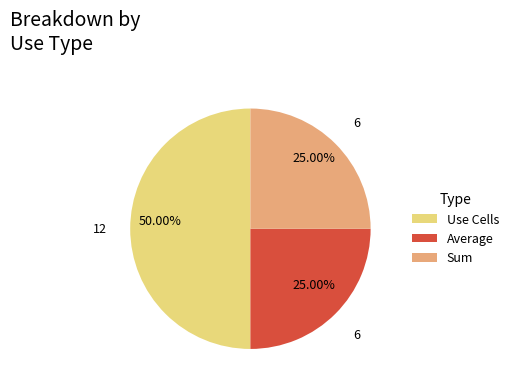

What is the largest slice in the pie chart?

Use Cells